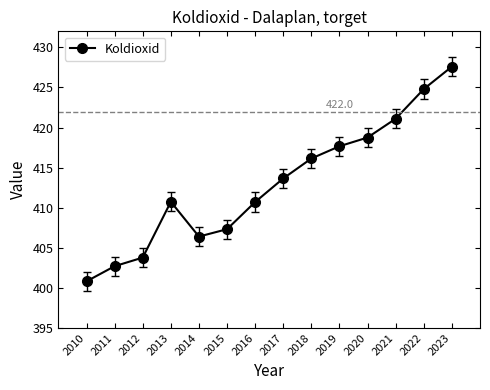

Reading left to right, what are all the values shown in this chart?

2010=400.8	2011=402.7	2012=403.8	2013=410.7	2014=406.4	2015=407.3	2016=410.7	2017=413.6	2018=416.1	2019=417.7	2020=418.8	2021=421.1	2022=424.8	2023=427.6